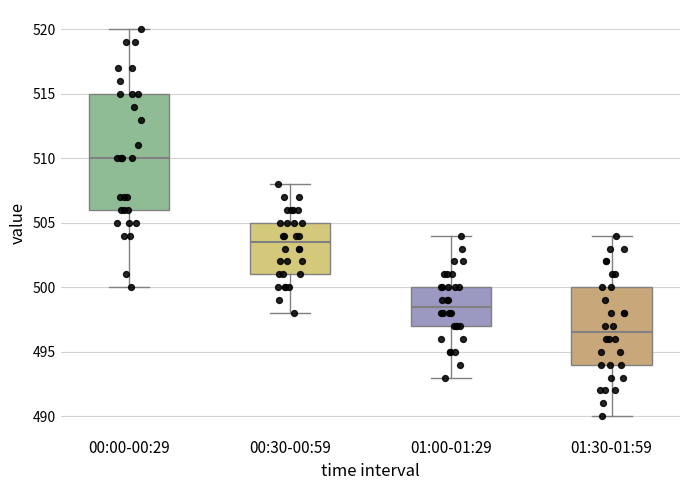

Reading left to right, read every box against the y-axis: the position of its median line, the range the box covers, and the ends of its whiskers. The values are not printed on the chart, so give them approximately, as read against the axis.

00:00-00:29: median 510.0, box 506.0 to 515.0, whiskers 500.0 to 520.0
00:30-00:59: median 503.5, box 501.0 to 505.0, whiskers 498.0 to 508.0
01:00-01:29: median 498.5, box 497.0 to 500.0, whiskers 493.0 to 504.0
01:30-01:59: median 496.5, box 494.0 to 500.0, whiskers 490.0 to 504.0